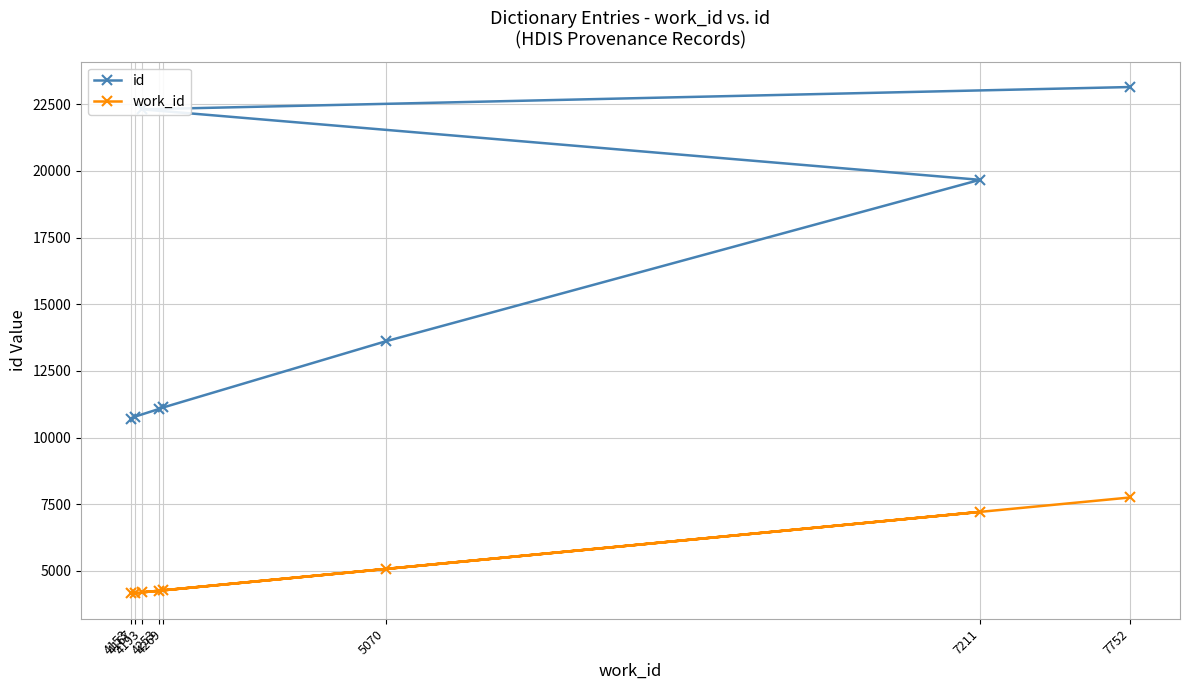

True or false: work_id has a value of 2137 at 7211.

False